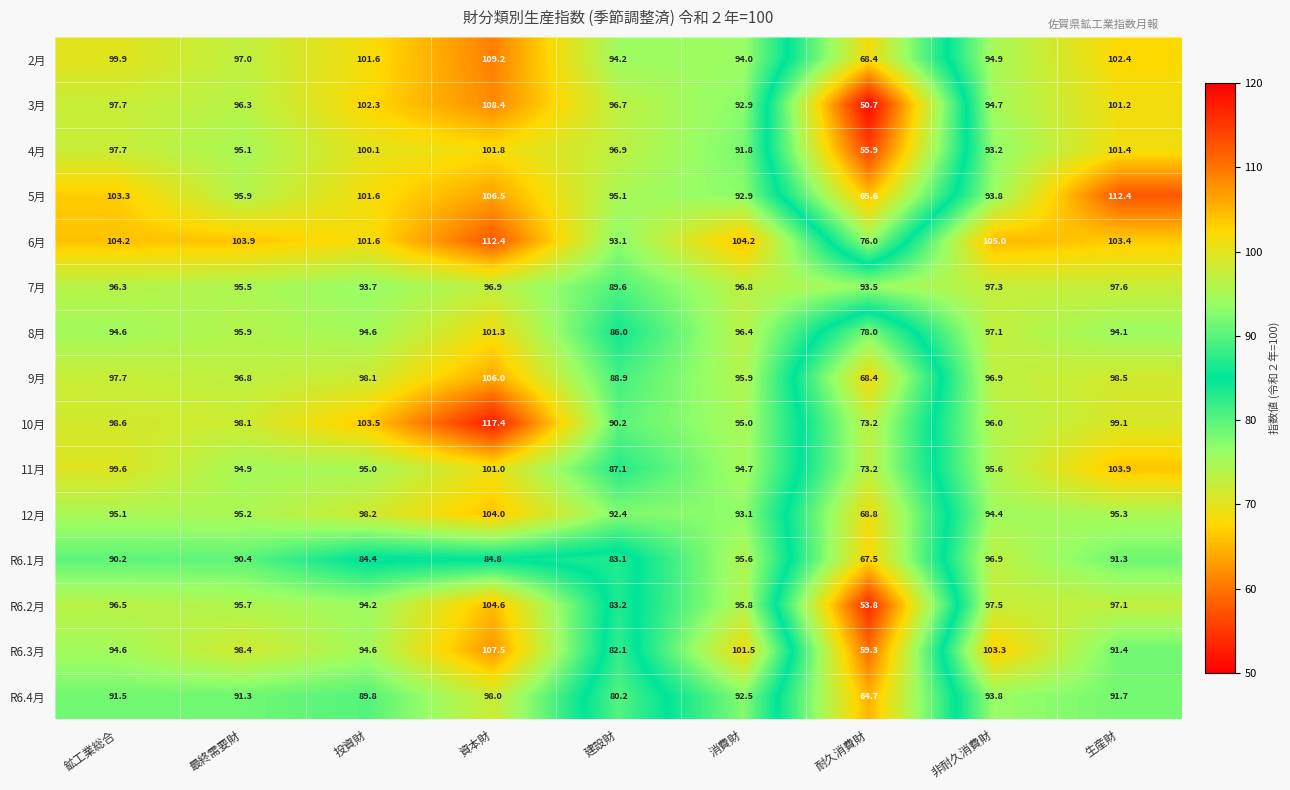

True or false: 4月 has a value of 133.2 at 生産財.

False